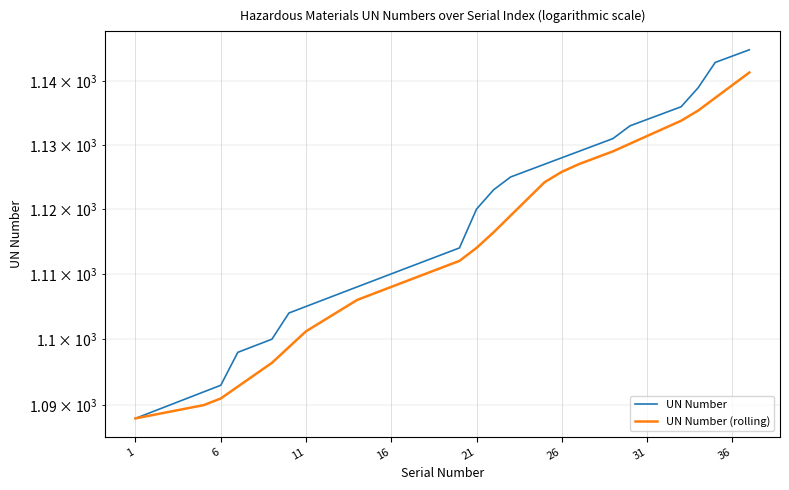

Does the chart display data point markers on the line(s)?

No